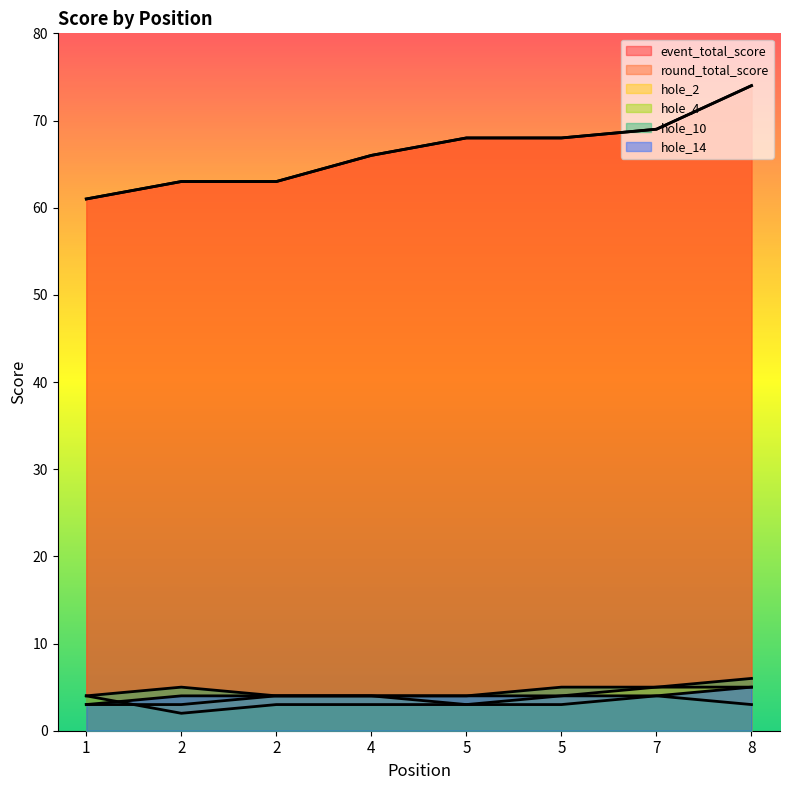

What is the value of the hole_10 point at the 2nd from the left?

5